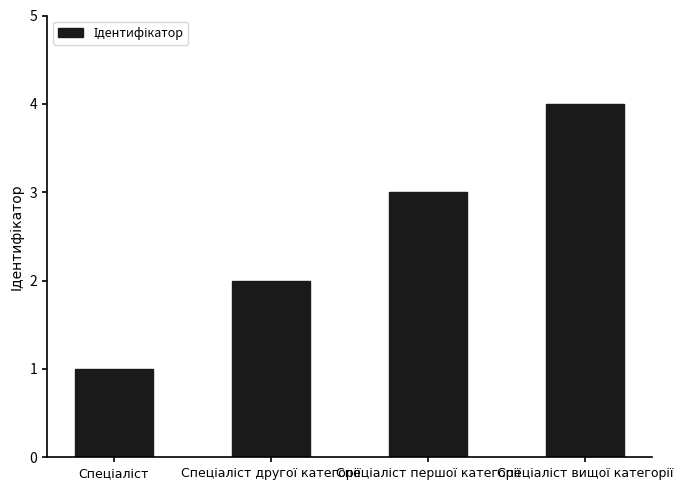

What is the sum of all values?

10